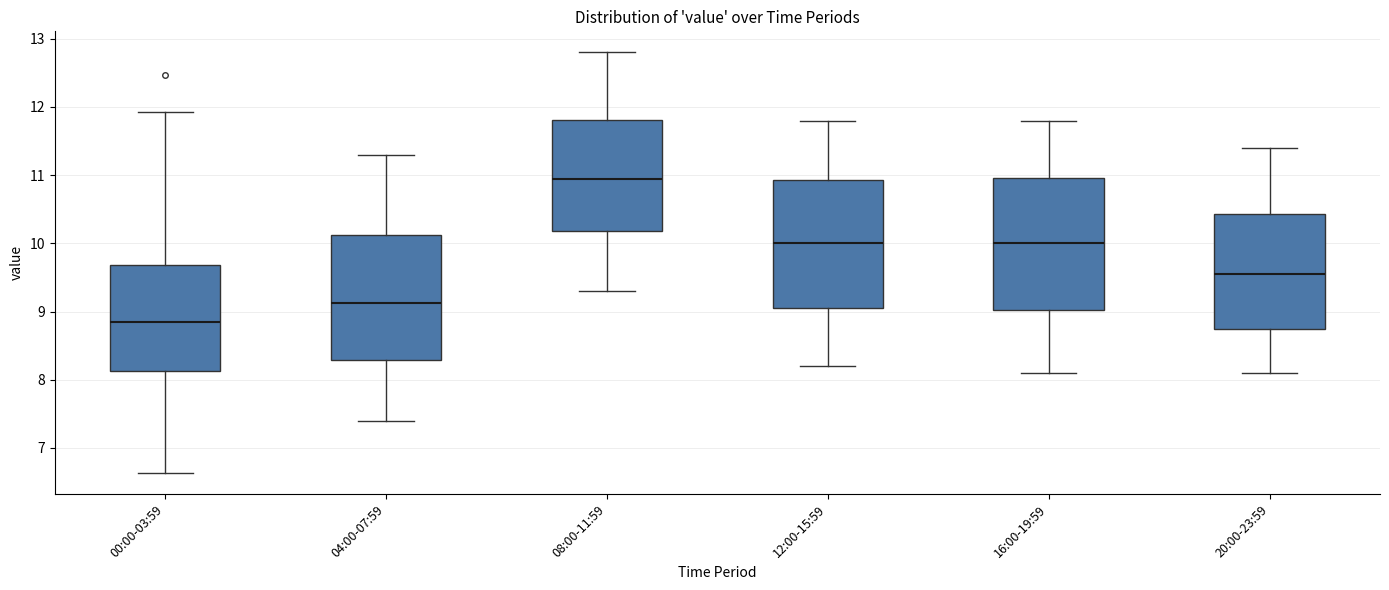

Which box's median line is the lowest?

00:00-03:59